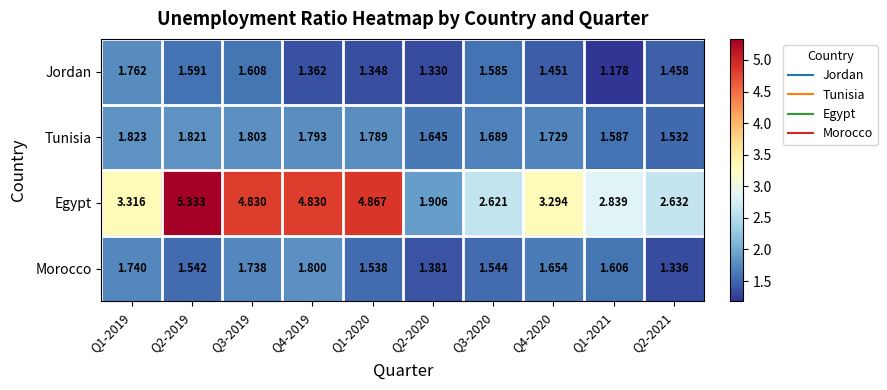

Between Q2-2019 and Q4-2019, which series saw the biggest shift?

Egypt